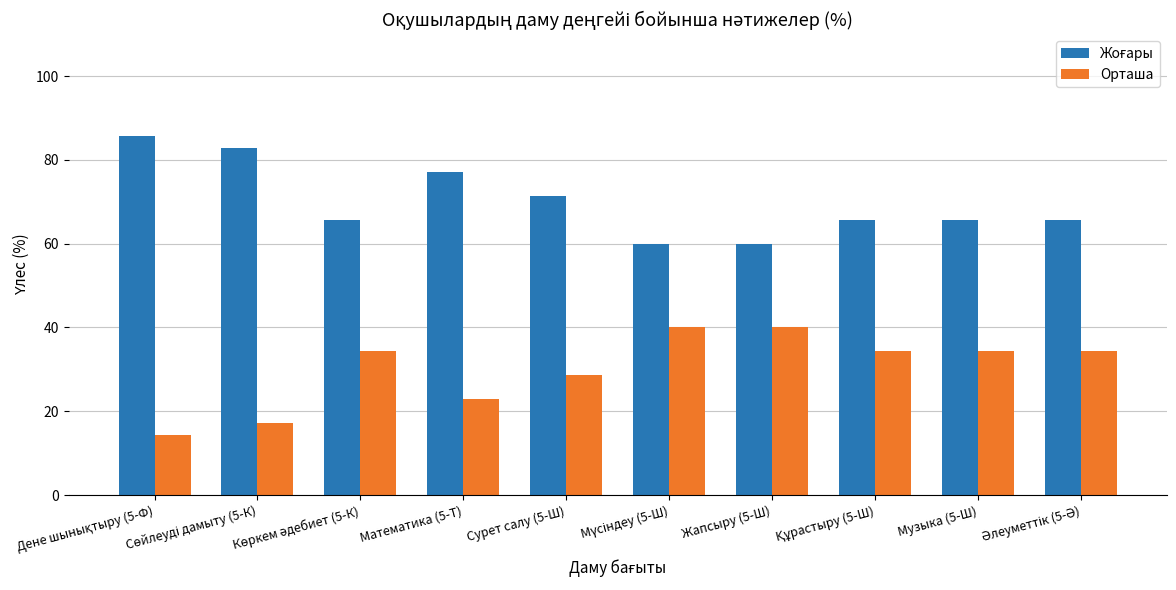

How many groups of bars are there?

10